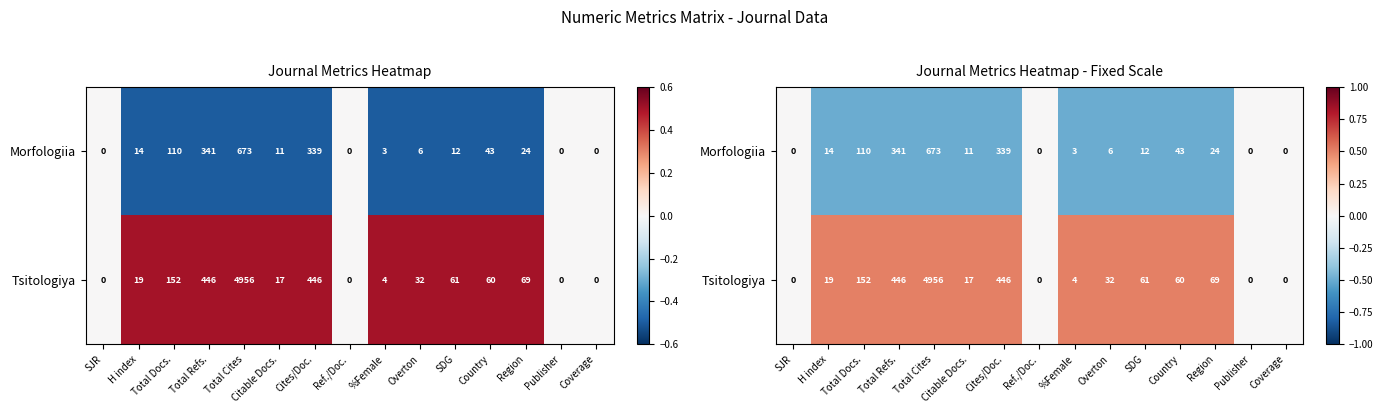

Rank the series at Region from lowest to highest value.

Morfologiia, Tsitologiya